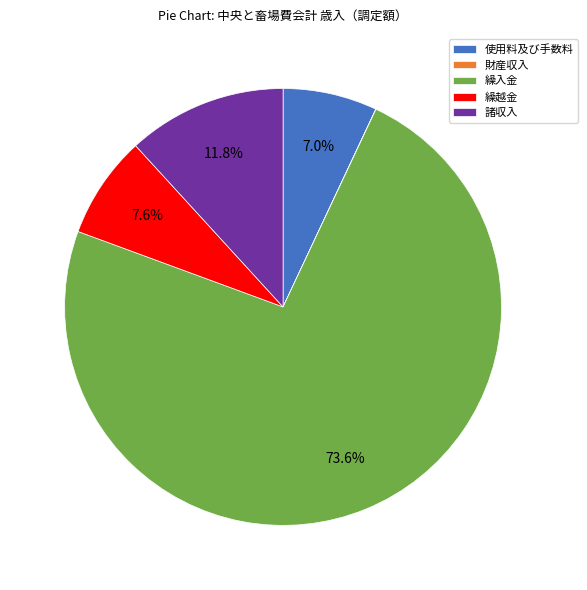

The 使用料及び手数料 slice represents 1% of the pie. True or false?

False